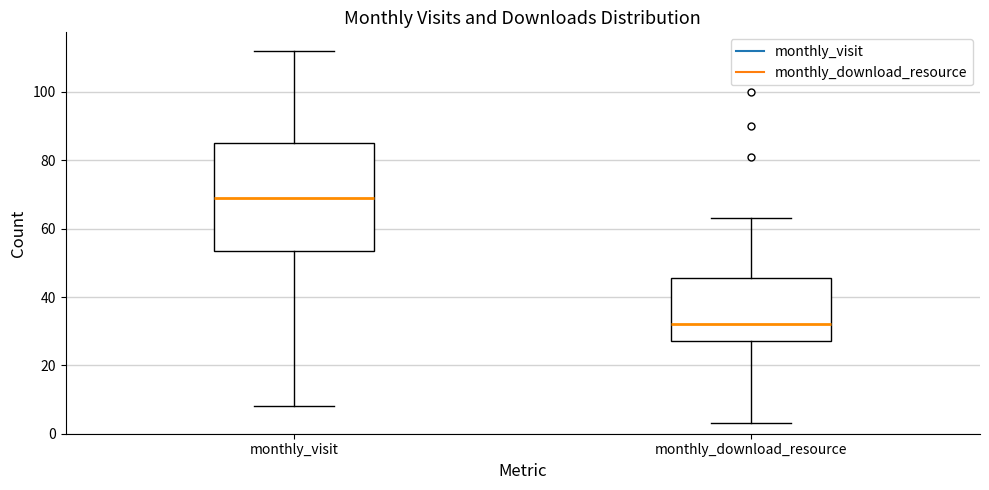

Reading left to right, transcribe this box plot: for each box, give where its median line is, the range the box spans, and where its two whiskers end, as read against the y-axis. The values are not printed on the chart, so give them approximately, as read against the axis.

monthly_visit: median 70, box 54 to 86, whiskers 8 to 112
monthly_download_resource: median 32, box 28 to 46, whiskers 4 to 64